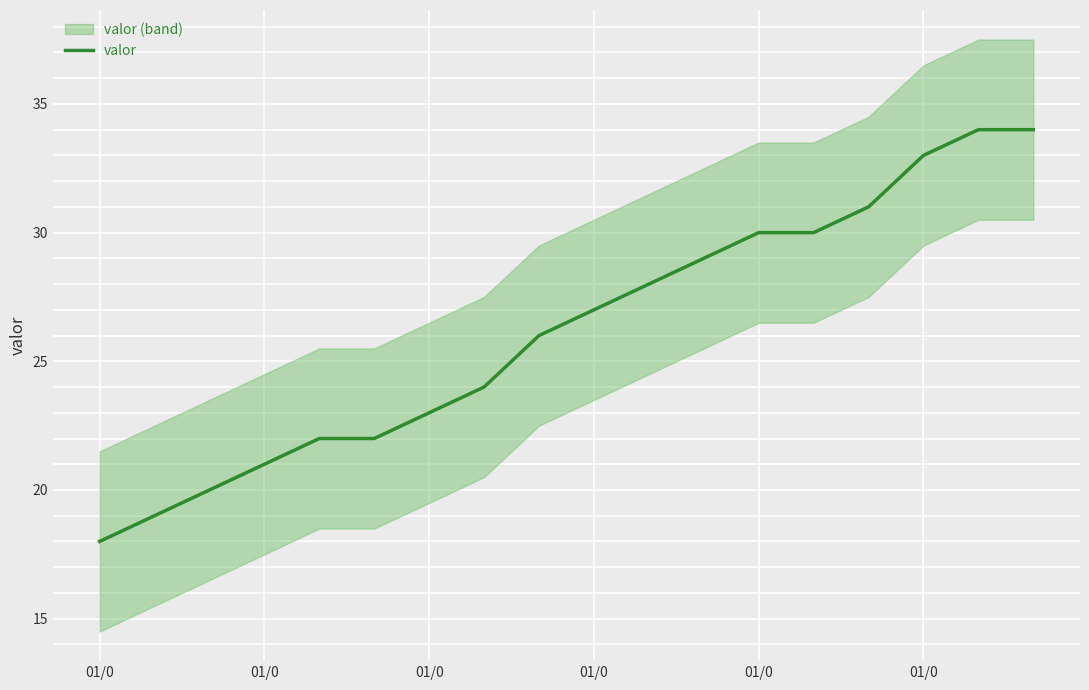

The value at 7 is 24. True or false?

True